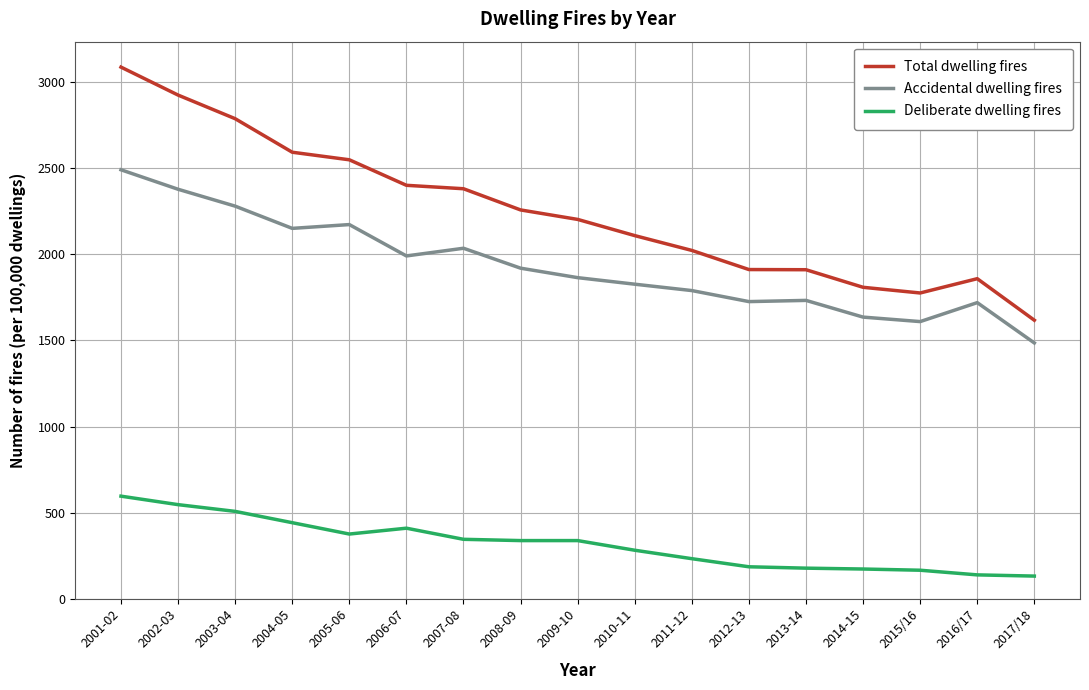

True or false: Deliberate dwelling fires and Accidental dwelling fires intersect in this chart.

False